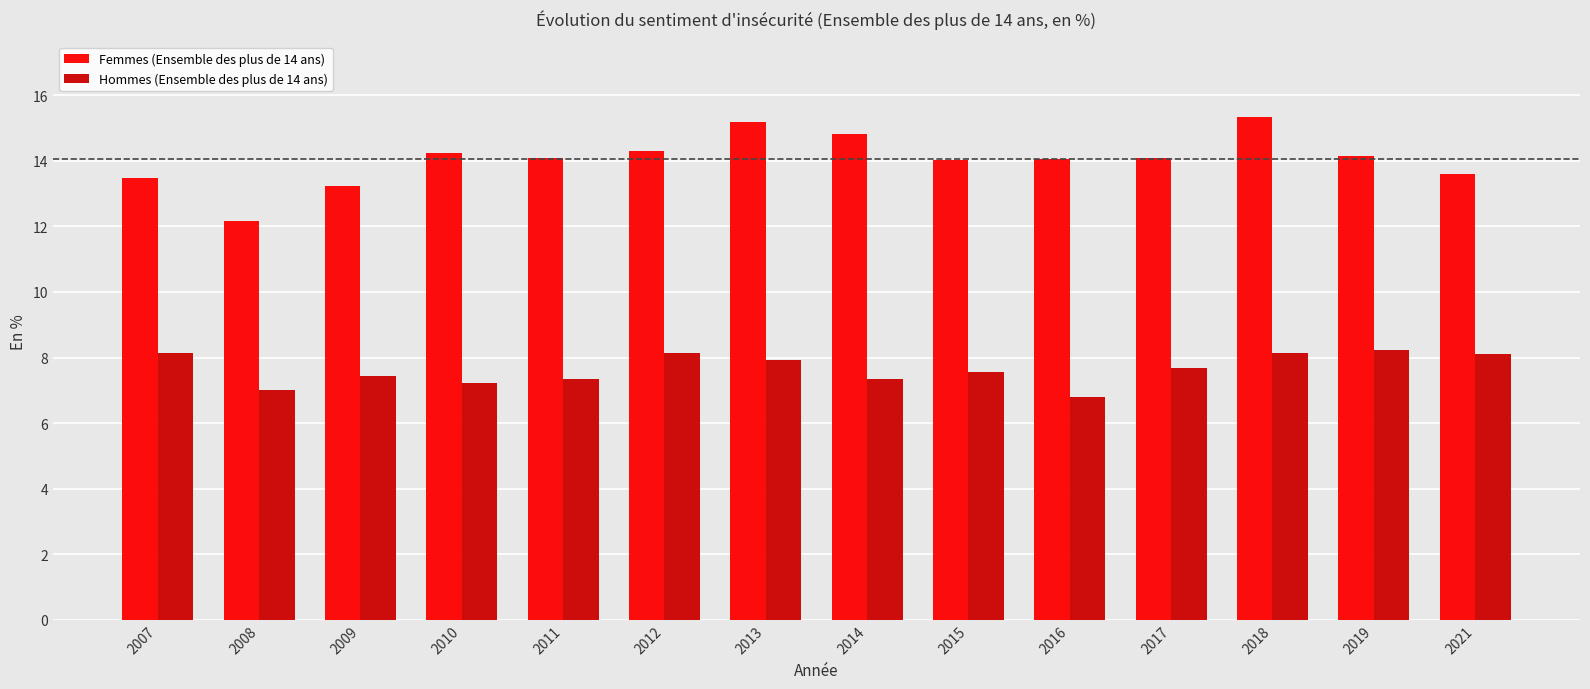

At which label does Hommes (Ensemble des plus de 14 ans) first exceed 7?

2007